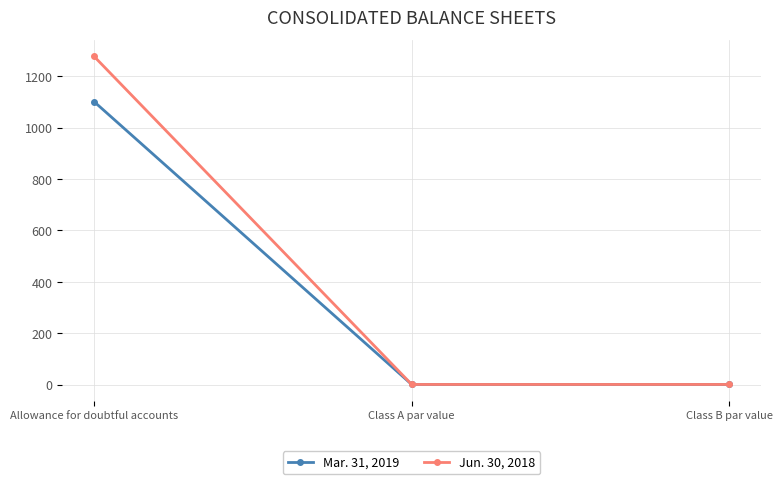

Does the chart have visible grid lines?

Yes